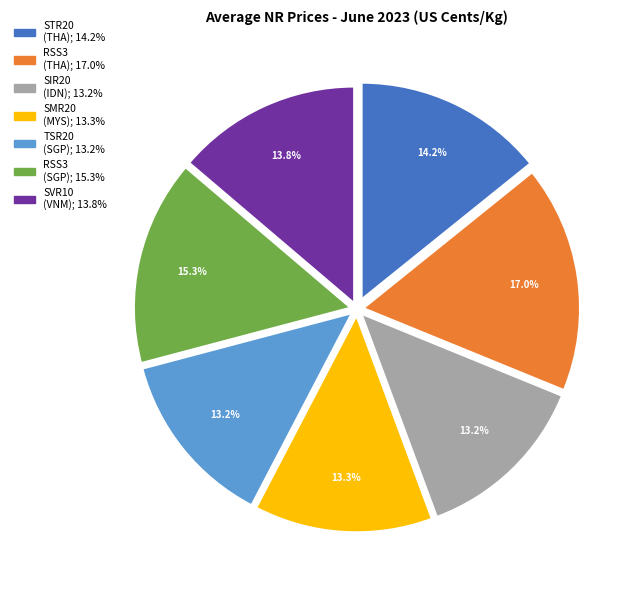

Is there any slice that represents more than half of the pie?

No